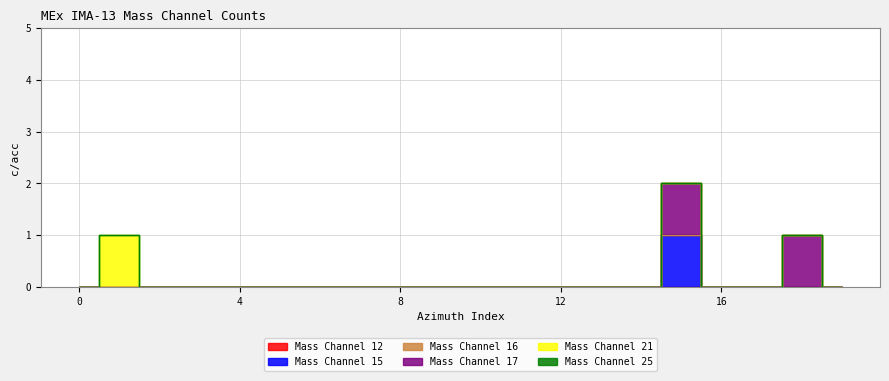

The Mass Channel 17 series shows 0 at 13. True or false?

True